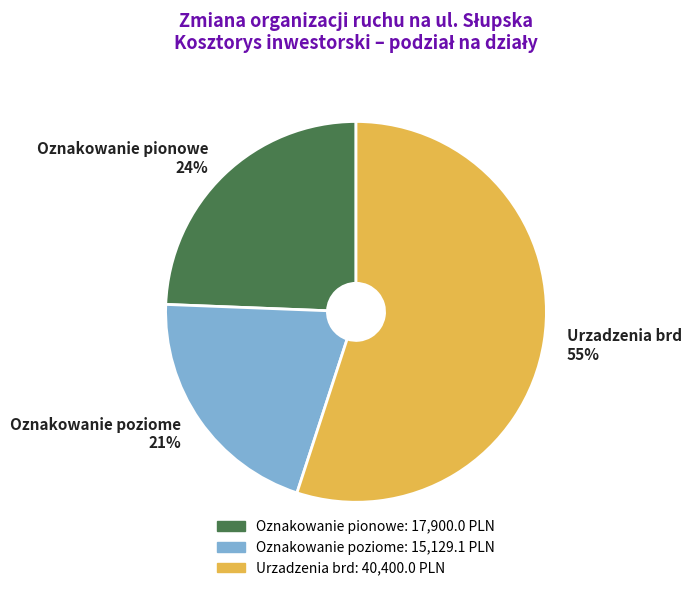

To the nearest percent, what is the difference between the Urzadzenia brd and Oznakowanie pionowe slice percentages?

31%